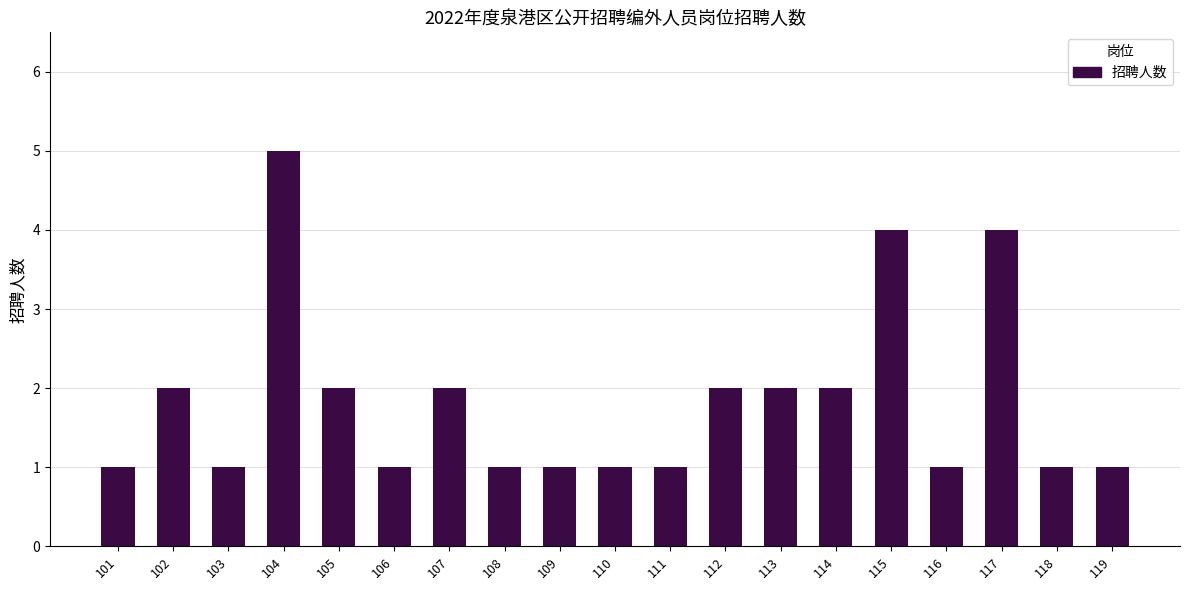

Count the values in the range 1 to 2.

16